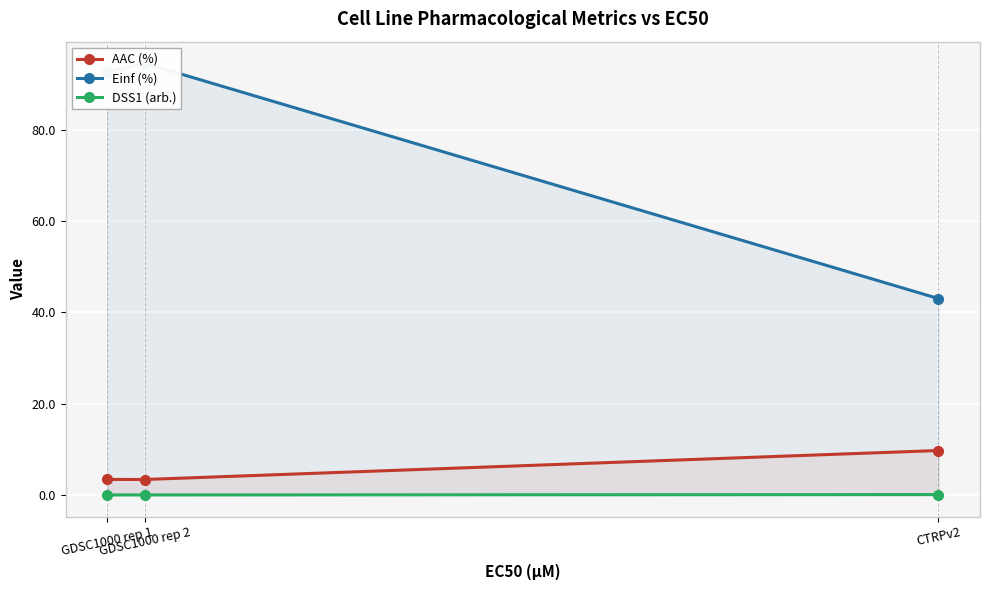

How many lines are shown in the chart?

3